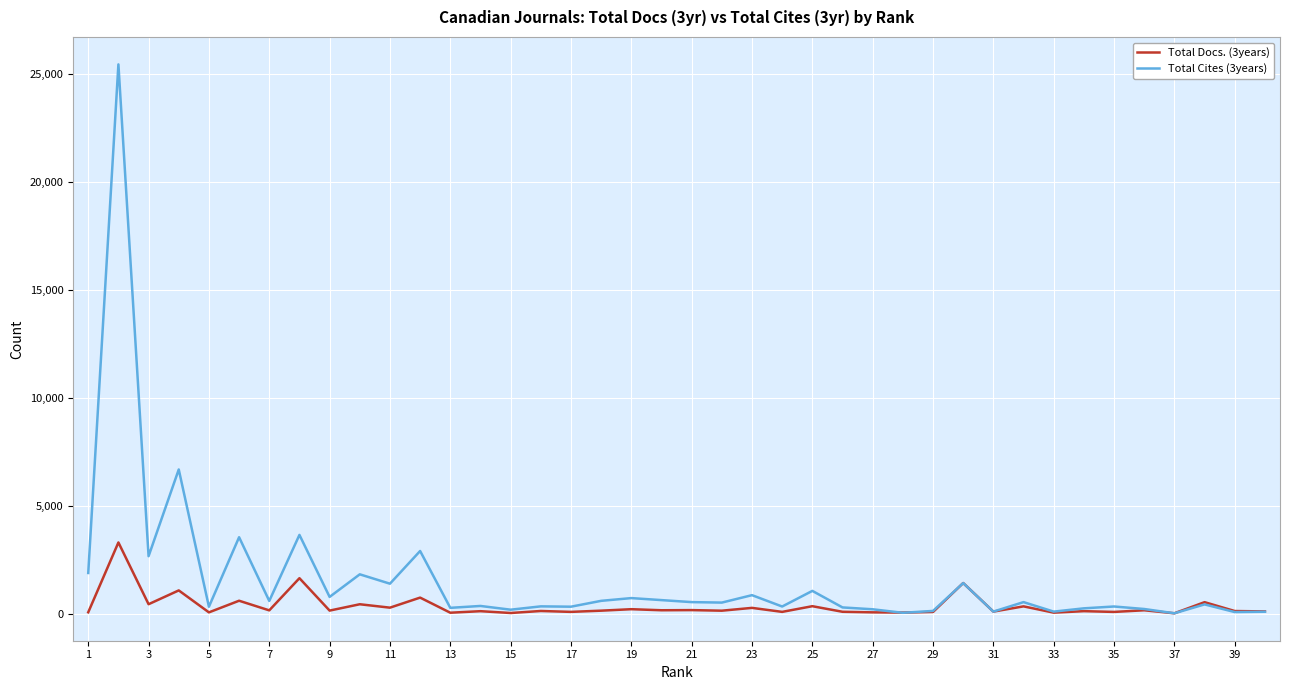

What is the maximum value shown in the chart?

25465